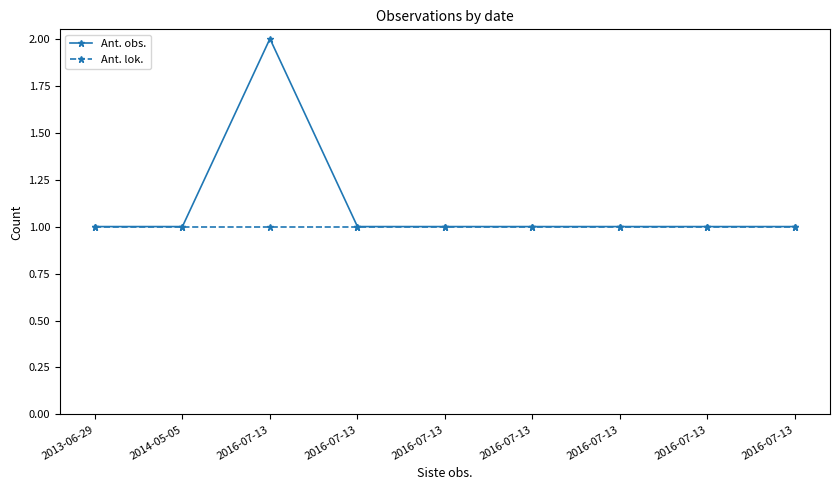

Is this an area chart (filled region under the line)?

No